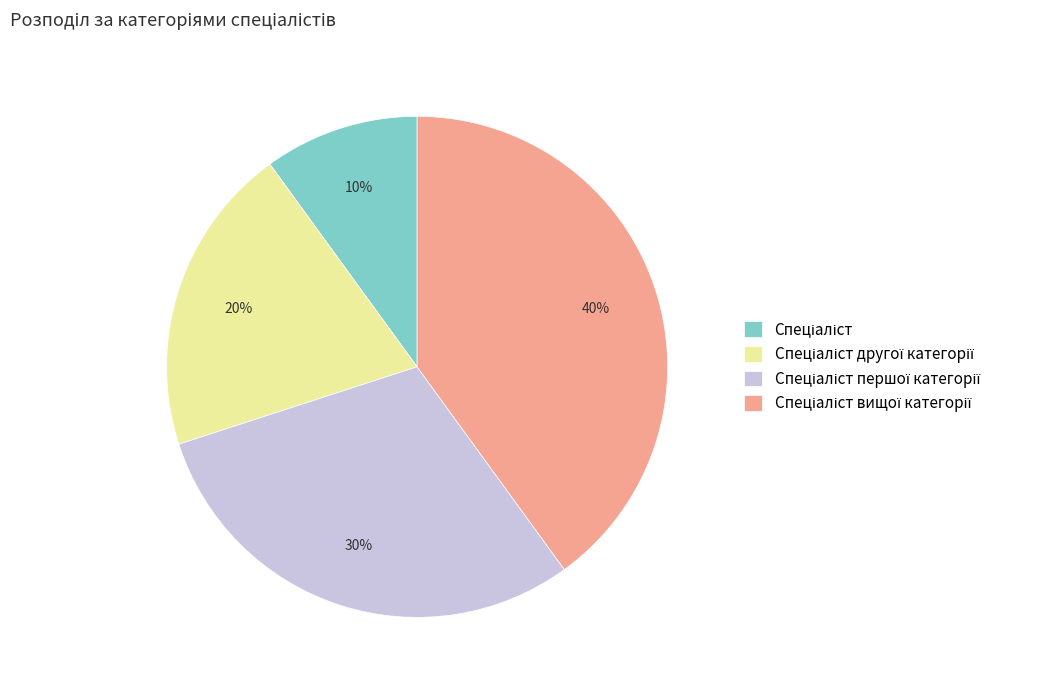

Count the number of slices in the pie.

4